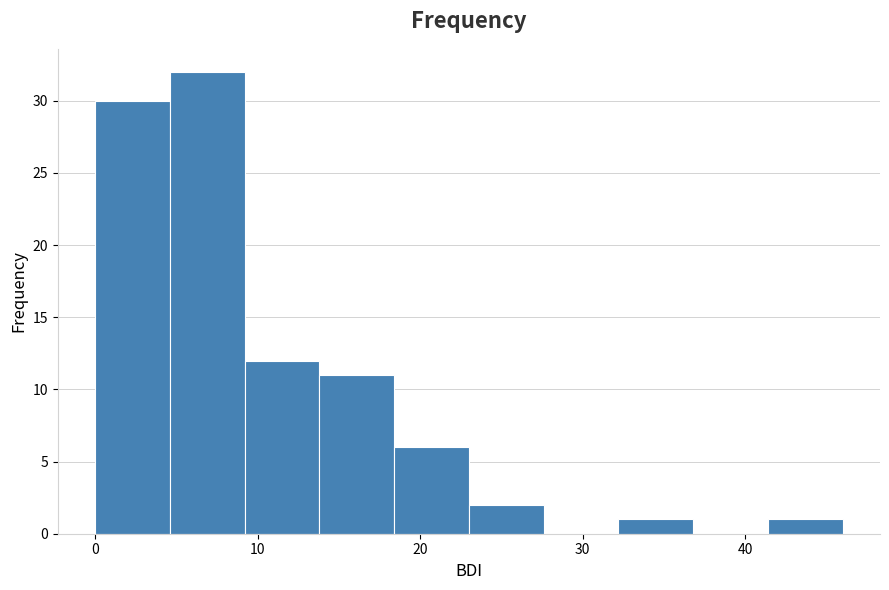

How tall is the bar that spans 13.8 to 18.4 on the x-axis? Neither the bar edges nor the heights are printed on the chart, so give them approximately, as read against the axes.

11